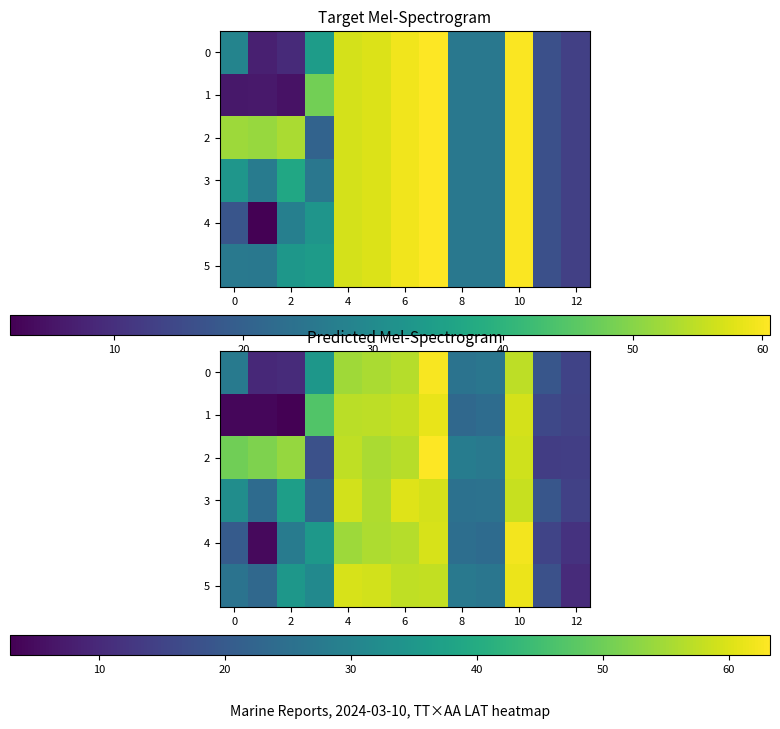

How many data points in 3 are above 32?

7